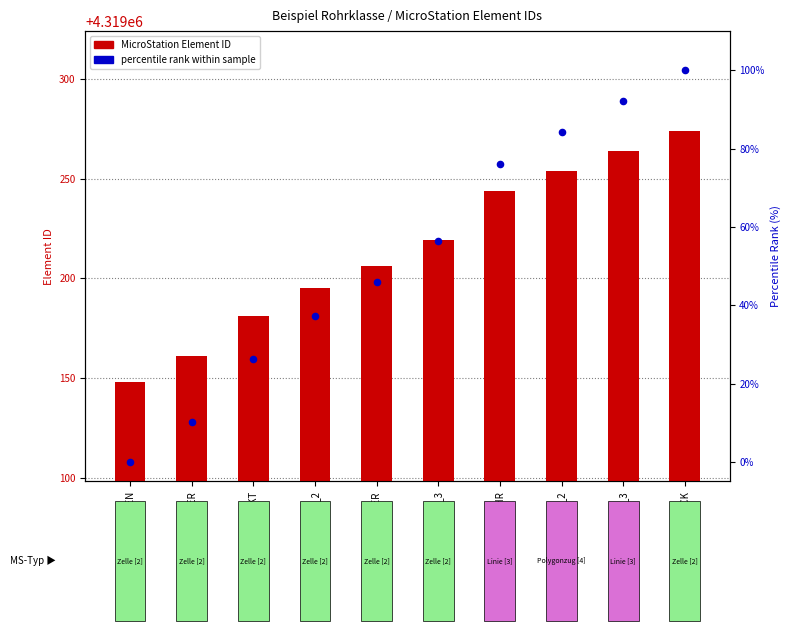

Which series contains the lowest Y value?

percentile rank within sample